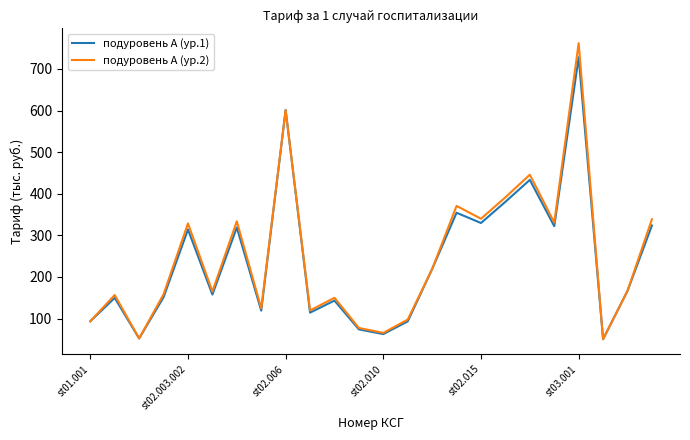

What is the maximum value shown in the chart?

761.9